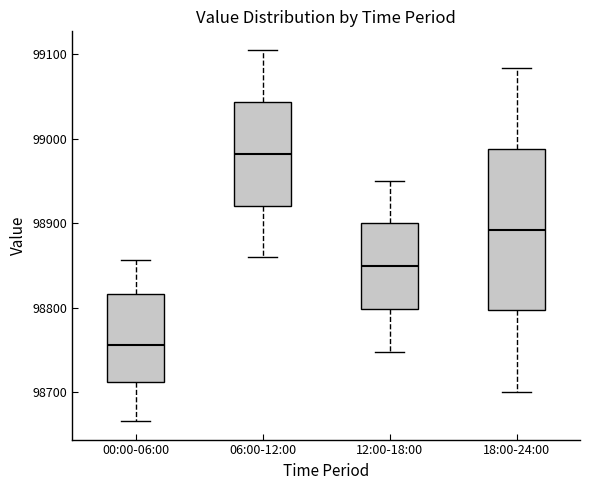

Comparing the boxes themselves (not the whiskers), which one is the tallest?

18:00-24:00